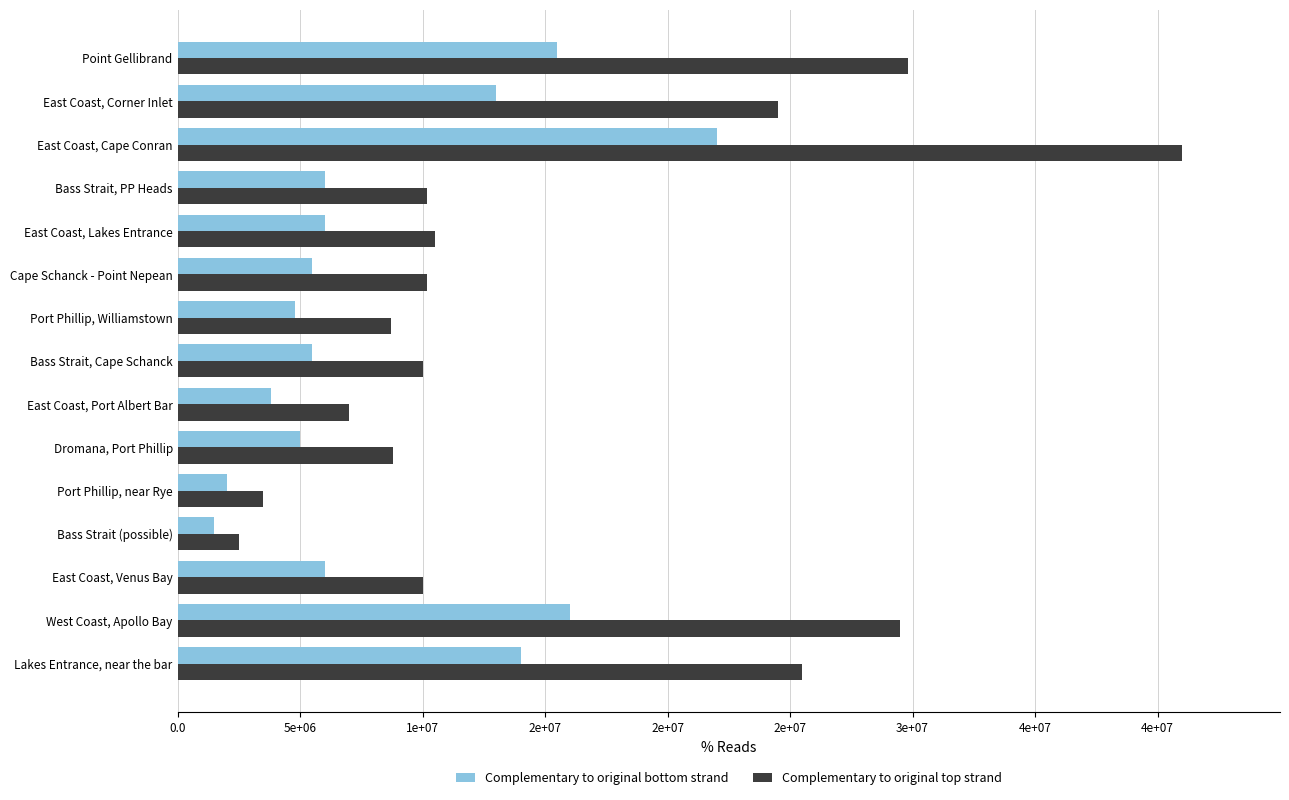

Which series has the widest spread of values?

Complementary to original top strand